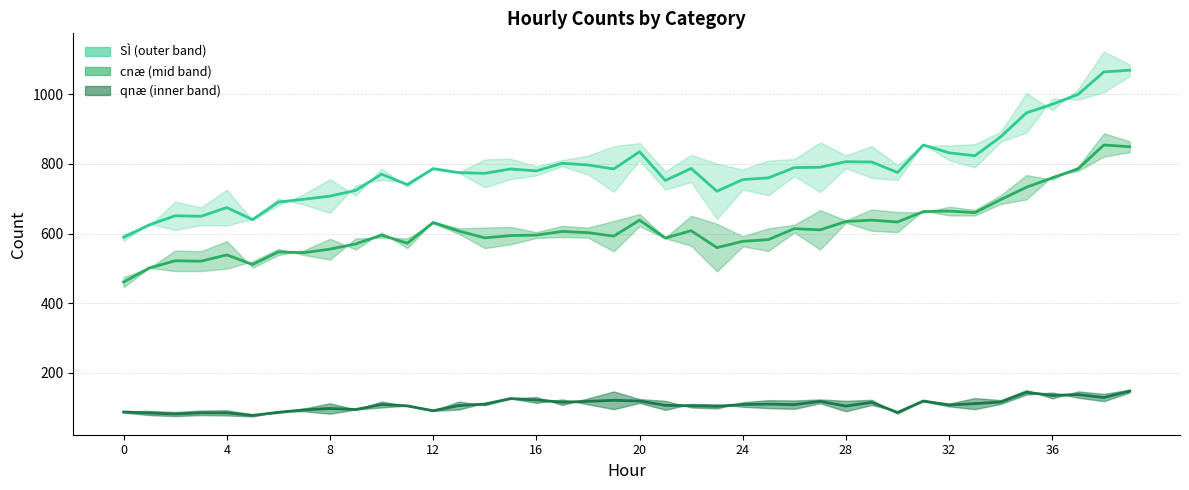

How many categories are shown in the chart?

40